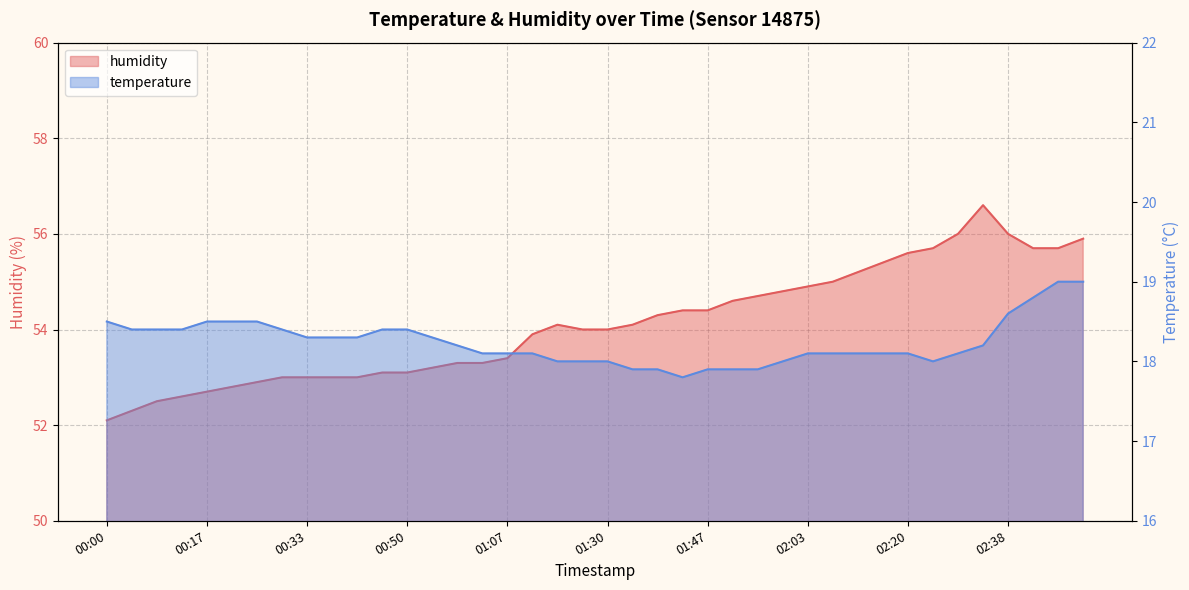

Which category has the highest value in the humidity series?

02:33